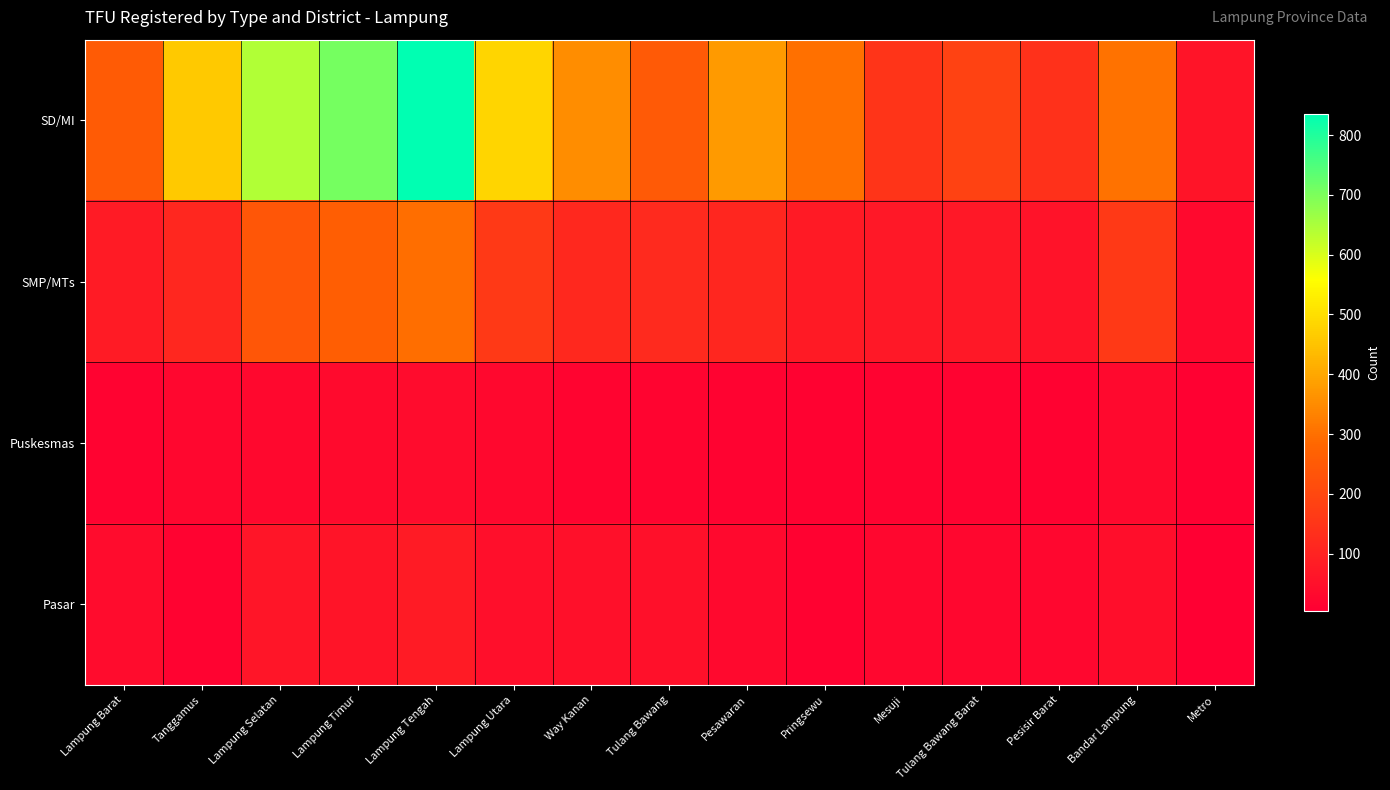

What is the difference between the highest and lowest values at Mesuji?

133